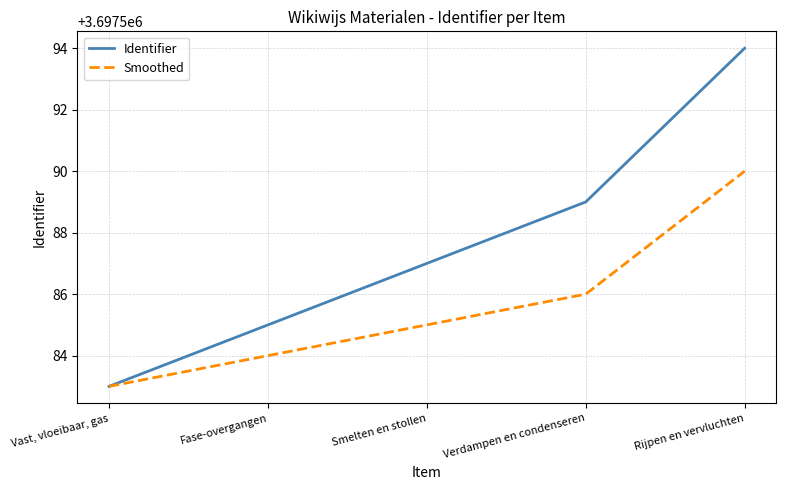

What position from the left is Fase-overgangen?

2